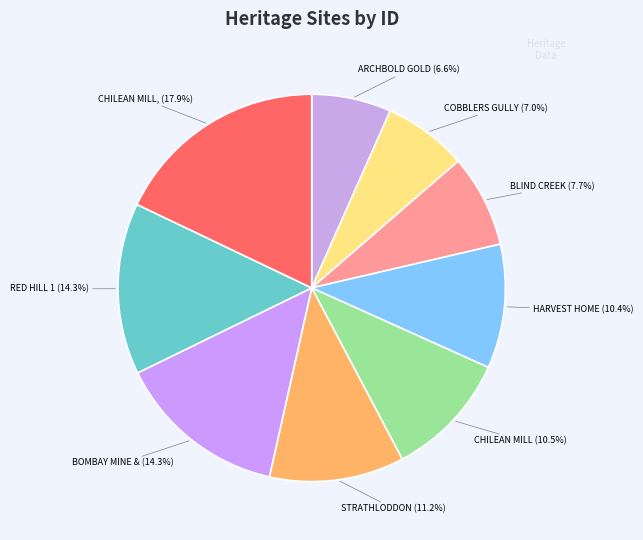

How many segments does this pie chart have?

9